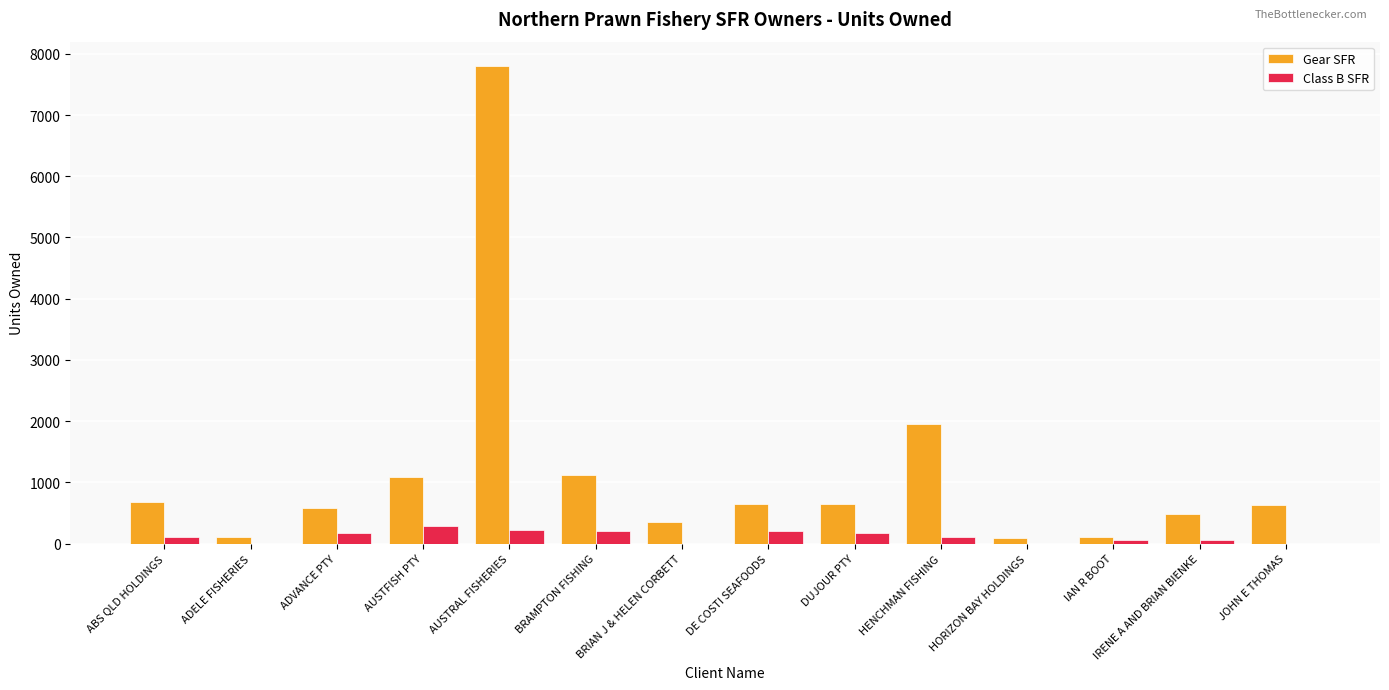

Is the value of Gear SFR at DE COSTI SEAFOODS greater than the value of Class B SFR at HORIZON BAY HOLDINGS?

Yes